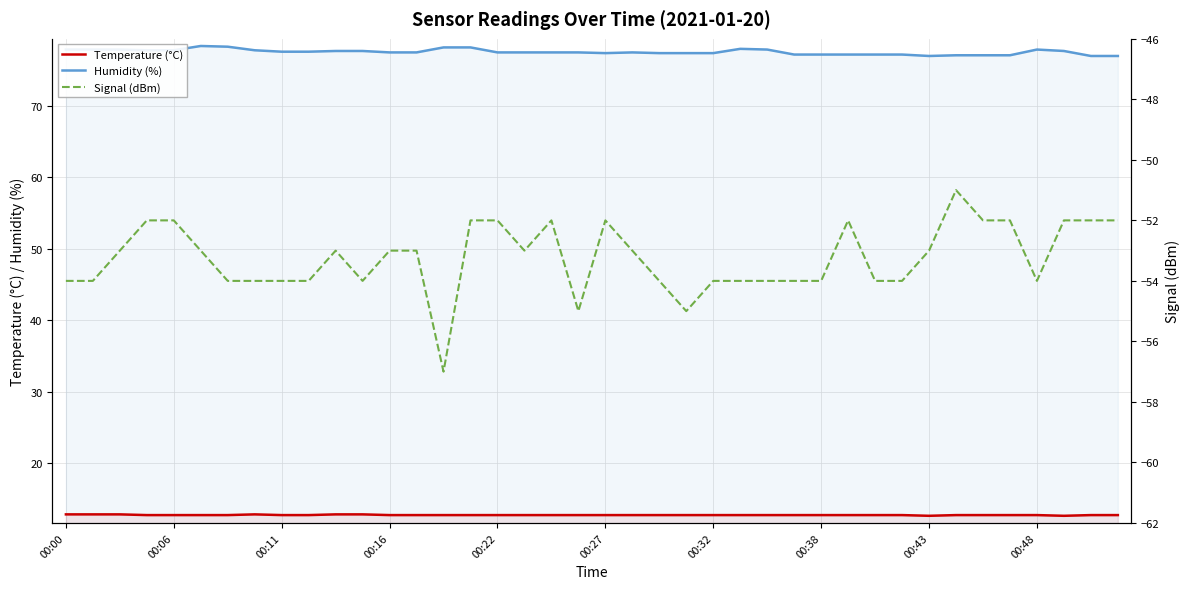

What is the difference between the maximum and minimum values in the Temperature (°C) series?

0.2